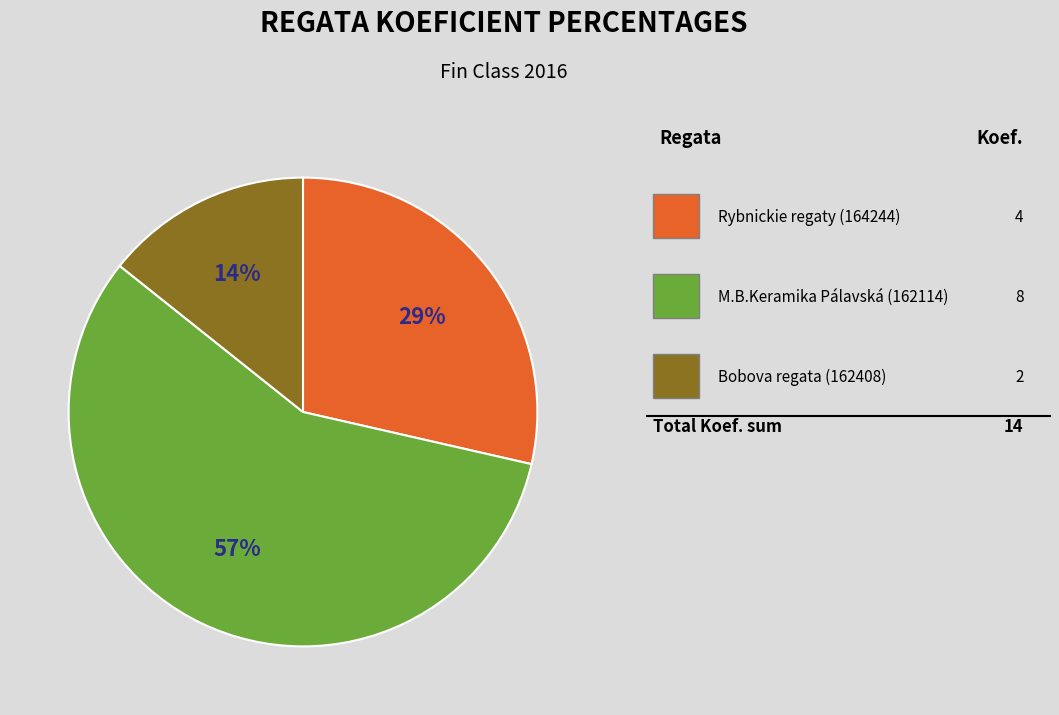

To the nearest percent, what is the average slice percentage?

33%